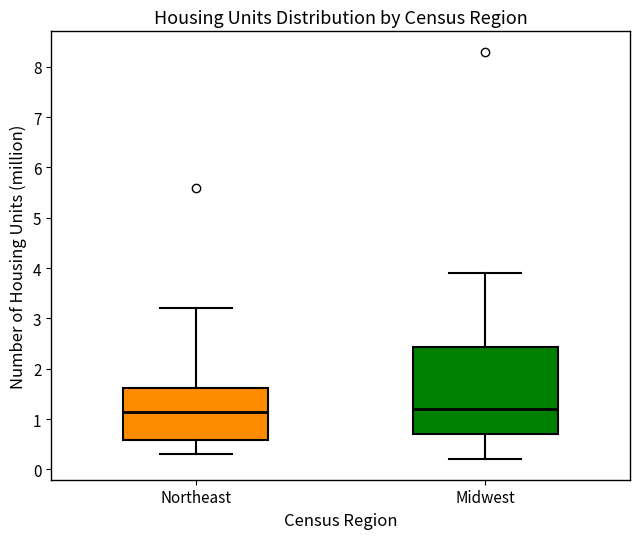

Reading left to right, transcribe this box plot: for each box, give where its median line is, the range the box spans, and where its two whiskers end, as read against the y-axis. The values are not printed on the chart, so give them approximately, as read against the axis.

Northeast: median 1.2, box 0.6 to 1.6, whiskers 0.3 to 3.2
Midwest: median 1.2, box 0.7 to 2.4, whiskers 0.2 to 3.9